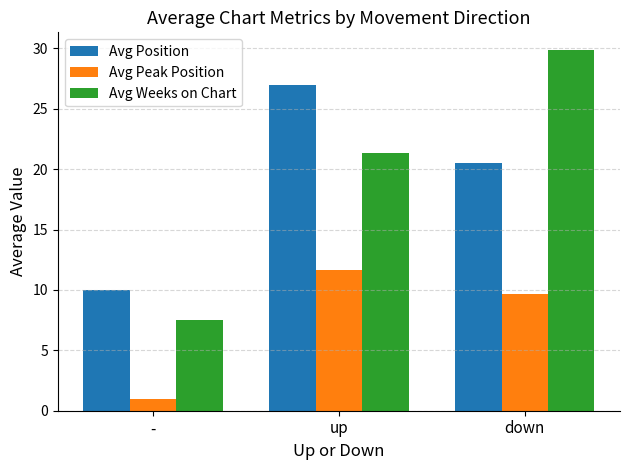

Count the number of categories in the chart.

3